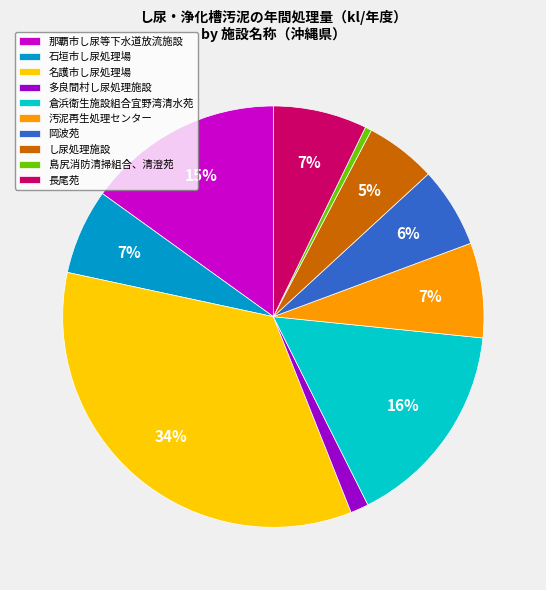

Is there a majority slice in this chart?

No